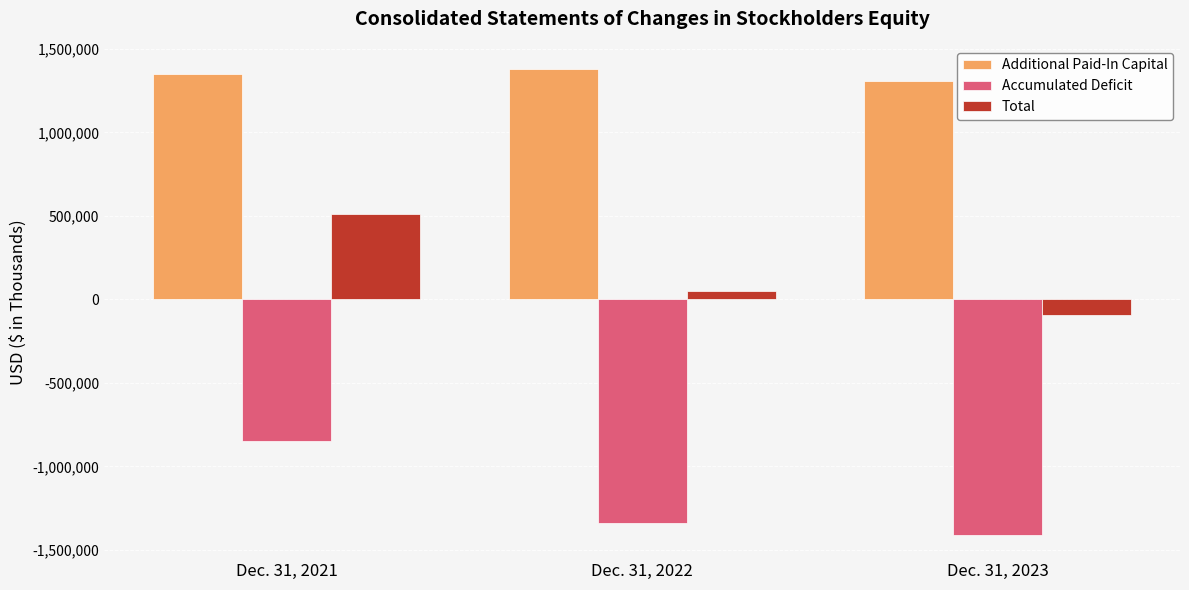

Is it true that Total equals 48447 at Dec. 31, 2022?

True